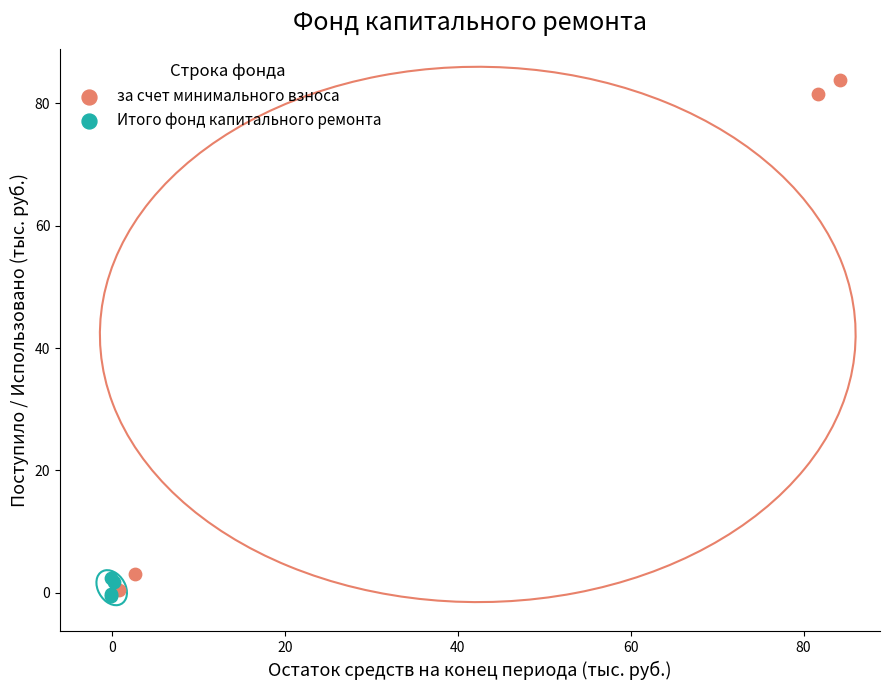

Which series contains the highest Y value?

за счет минимального взноса